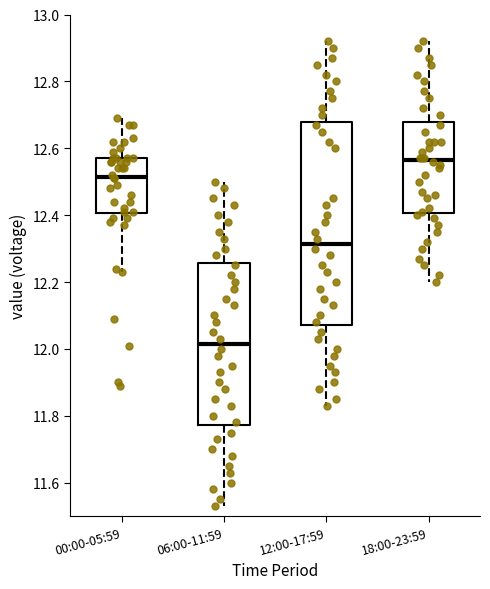

Reading left to right, read every box against the y-axis: the position of its median line, the range the box covers, and the ends of its whiskers. The values are not printed on the chart, so give them approximately, as read against the axis.

00:00-05:59: median 12.52, box 12.40 to 12.58, whiskers 12.24 to 12.70
06:00-11:59: median 12.02, box 11.78 to 12.26, whiskers 11.54 to 12.50
12:00-17:59: median 12.32, box 12.08 to 12.68, whiskers 11.84 to 12.92
18:00-23:59: median 12.56, box 12.40 to 12.68, whiskers 12.20 to 12.92